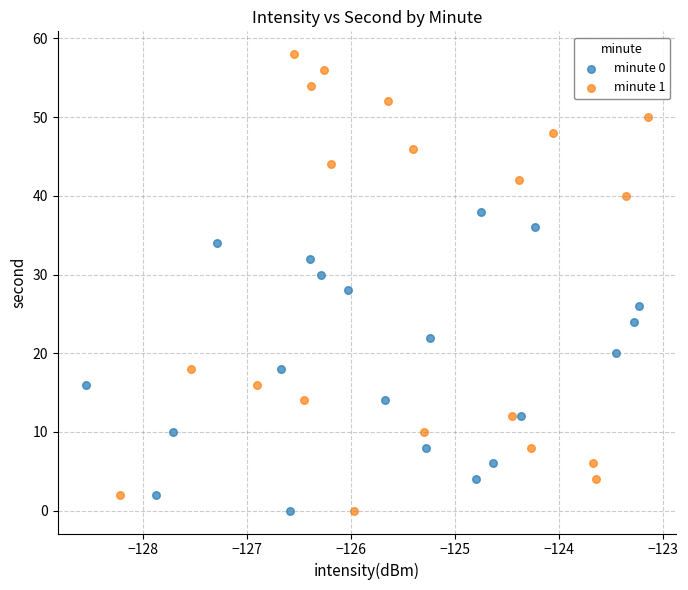

Which series has the largest Y range (max minus min)?

minute 1